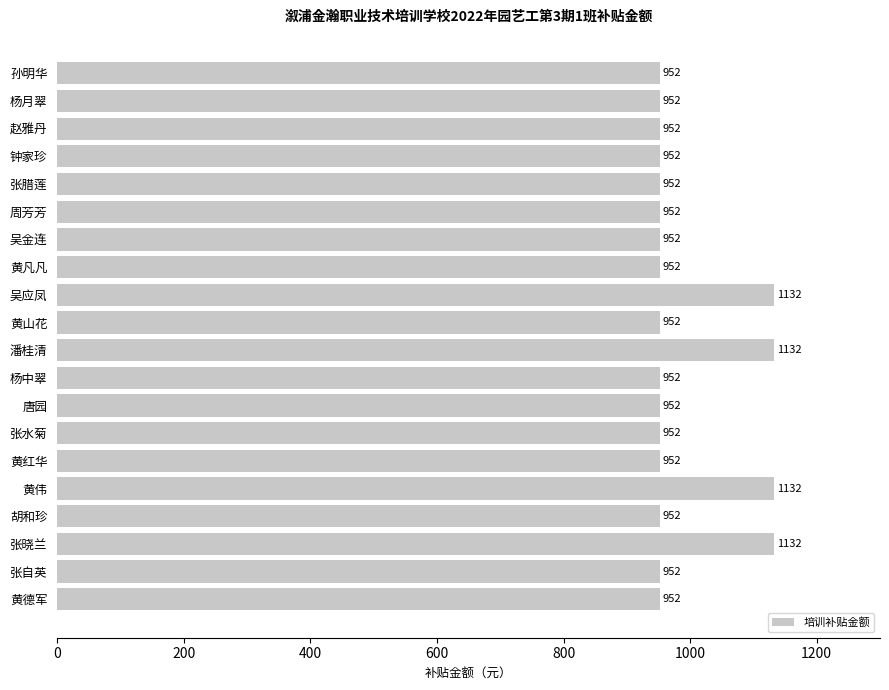

Reading bottom to top, extract all data points from this chart.

952	952	1132	952	1132	952	952	952	952	1132	952	1132	952	952	952	952	952	952	952	952